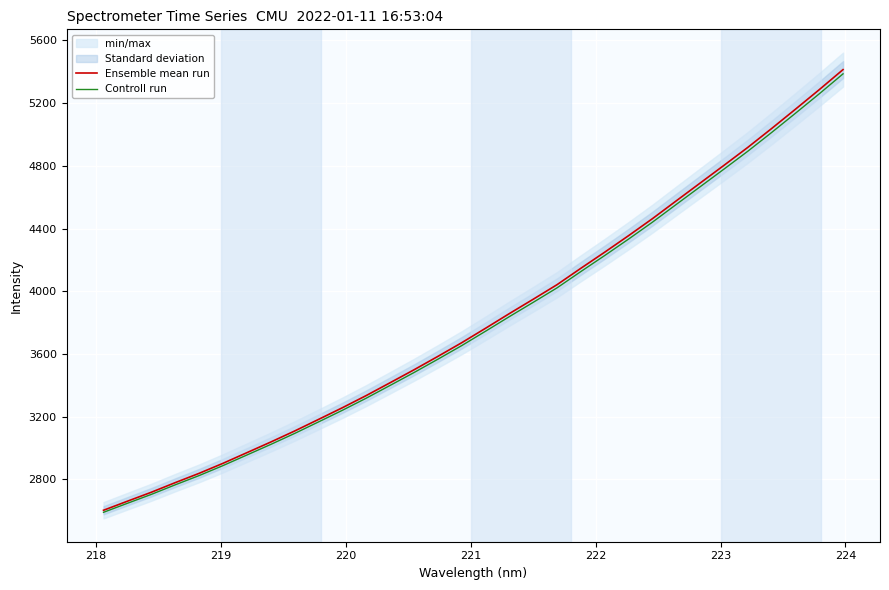

Which series has the largest total across all categories?

Ensemble mean run